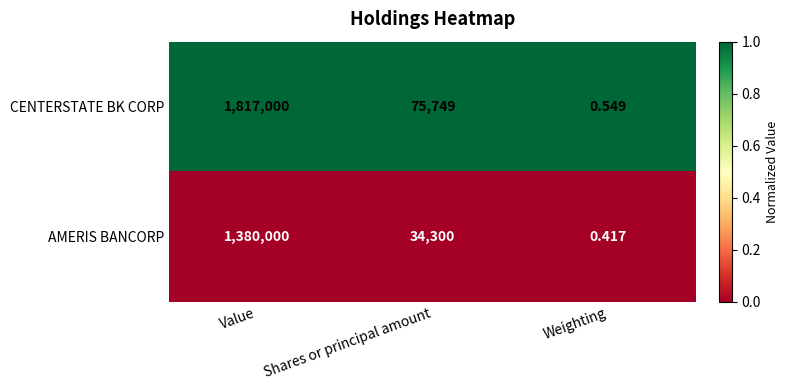

Which series has the widest spread of values?

CENTERSTATE BK CORP